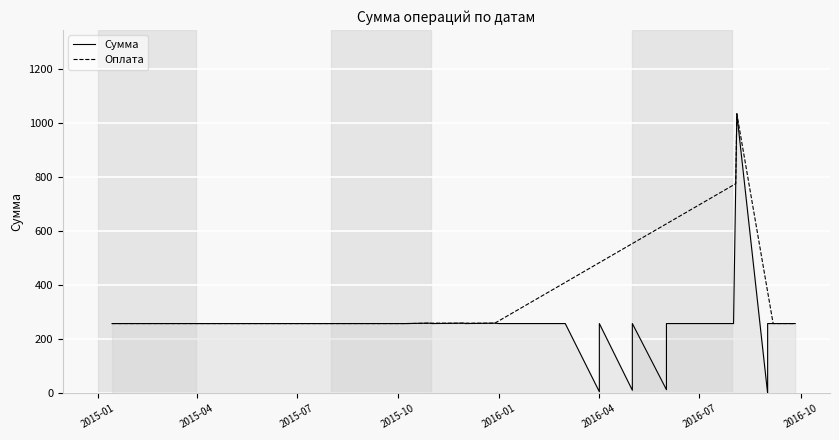

Is it true that the value at 15 is 258.6?

True